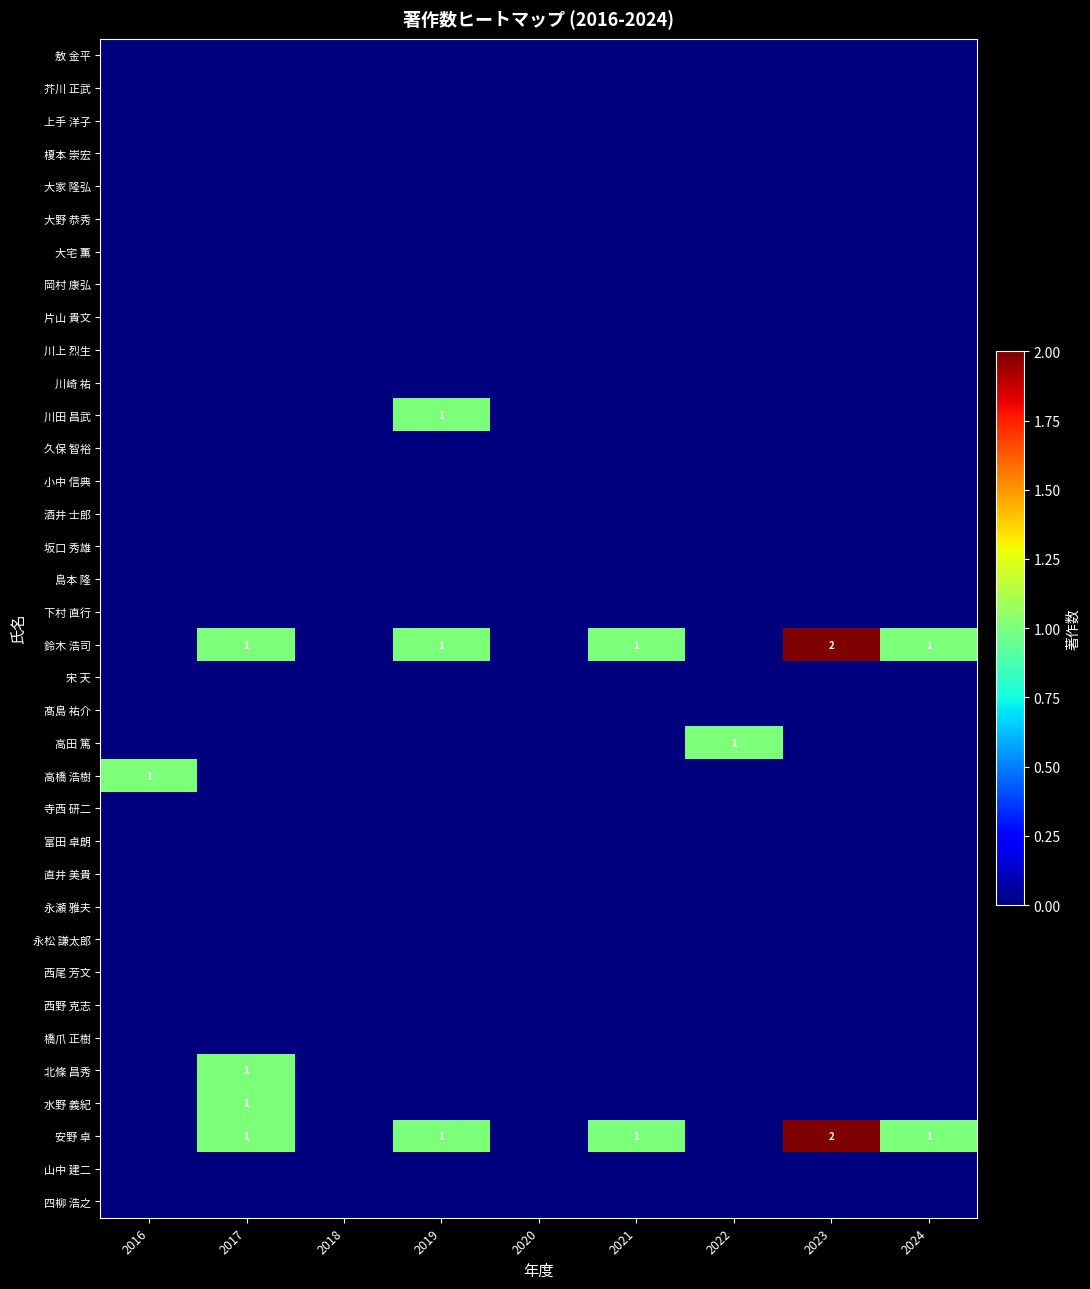

At which category is the sum across all series the highest?

2017